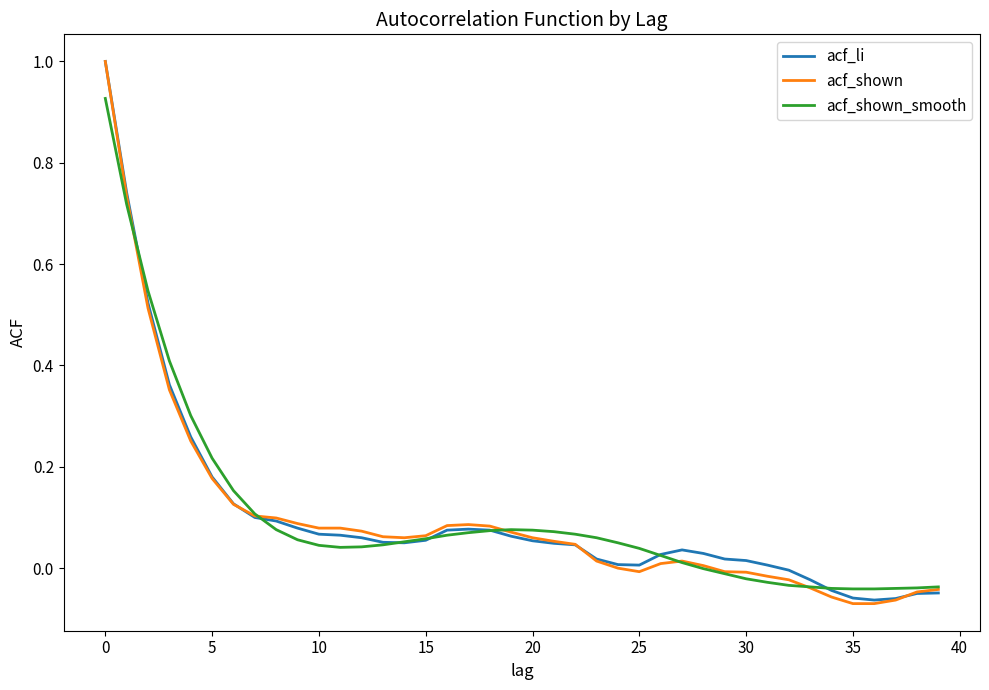

Which series has the largest range (max minus min)?

acf_shown